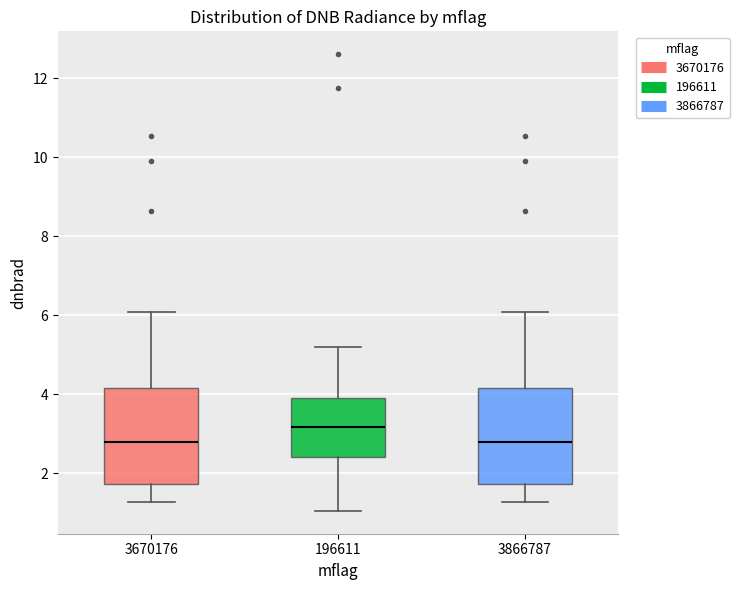

Where is the upper edge of the box at x = 196611 on the y-axis? The values are not printed on the chart, so give them approximately, as read against the axis.

4.0